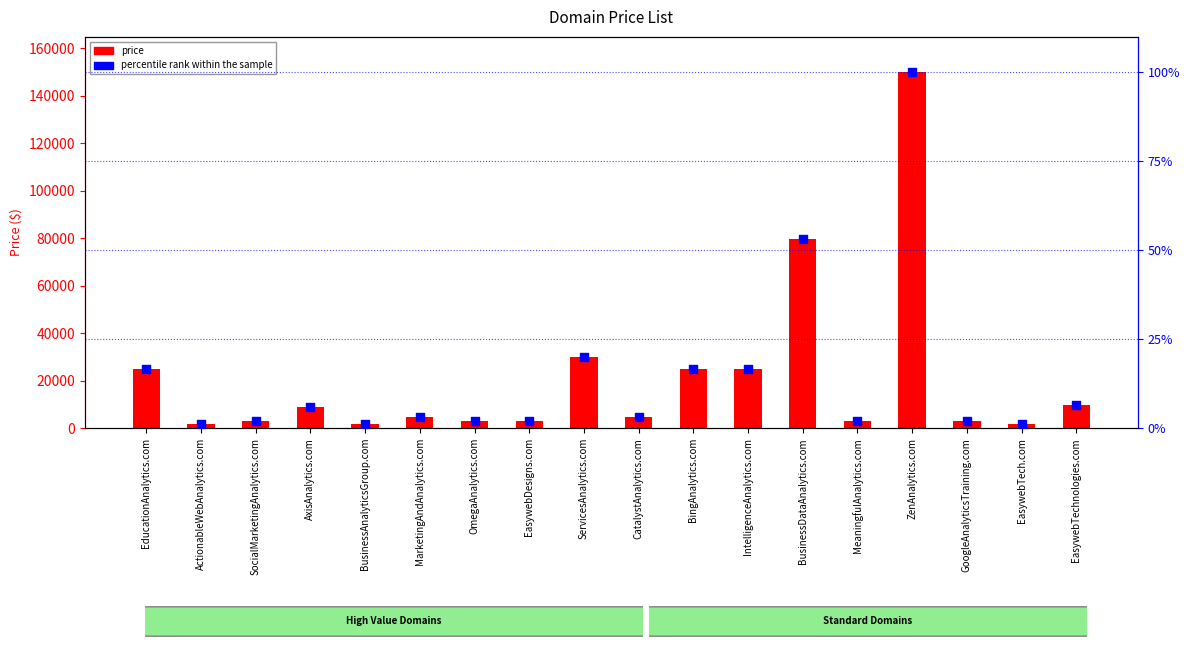

Which series contains the lowest Y value?

percentile rank within the sample